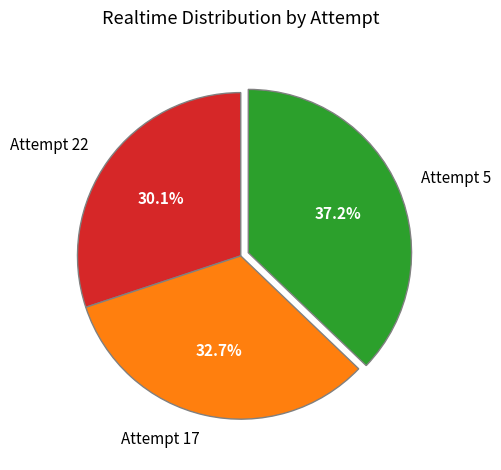

Does any single category account for the majority?

No